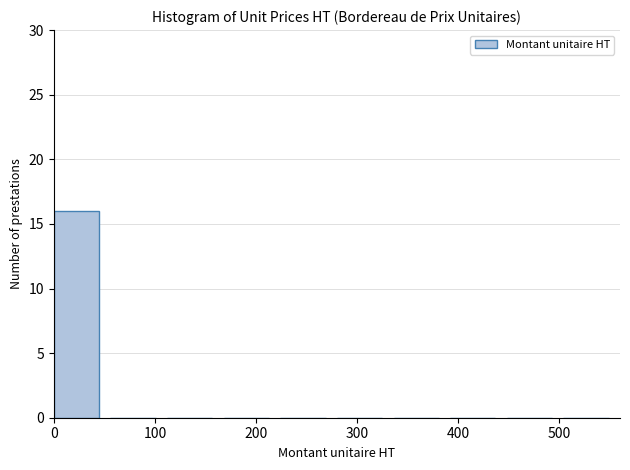

Over which range of the x-axis is the bar tallest?

0 to 56